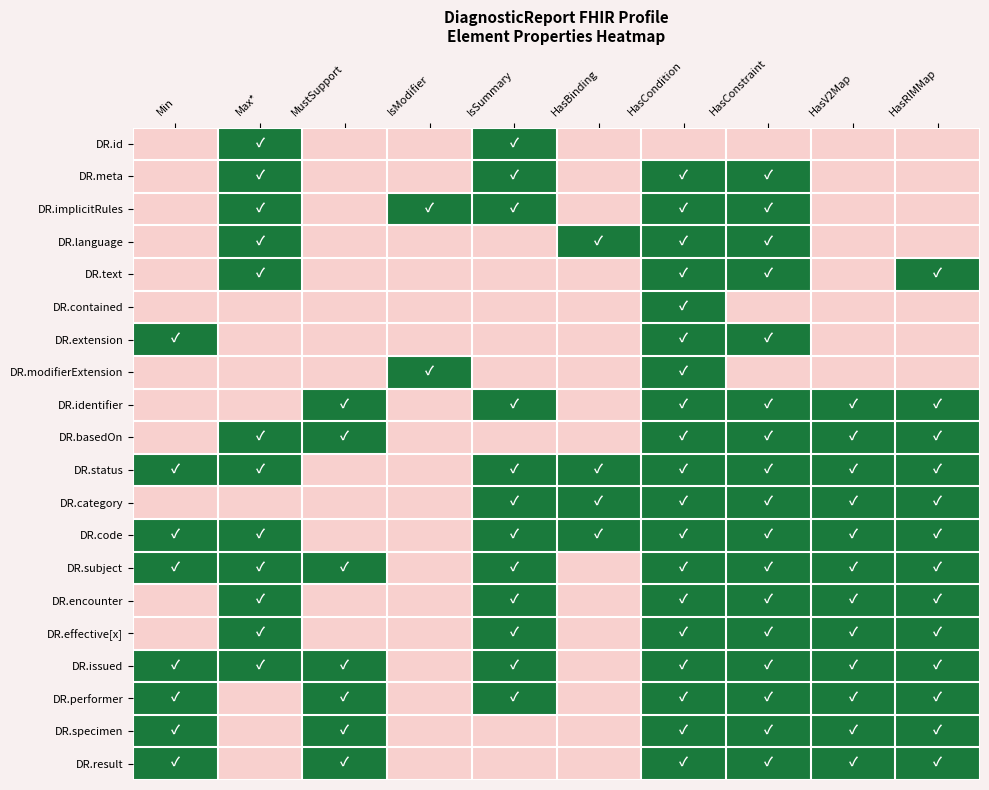

Which has a higher value, MustSupport or Max*?

Max*